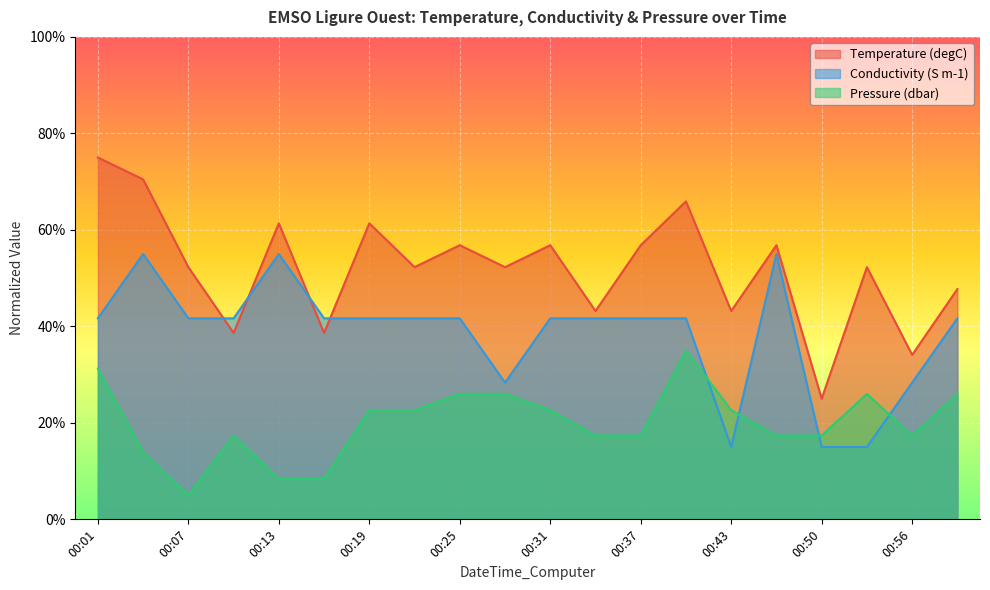

What is the difference between the Pressure values at 00:01 and 00:07?

0.3